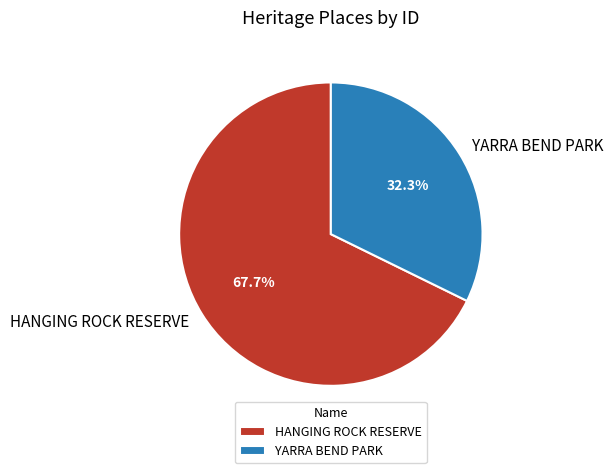

To the nearest percent, what is the combined percentage of HANGING ROCK RESERVE and YARRA BEND PARK?

100%